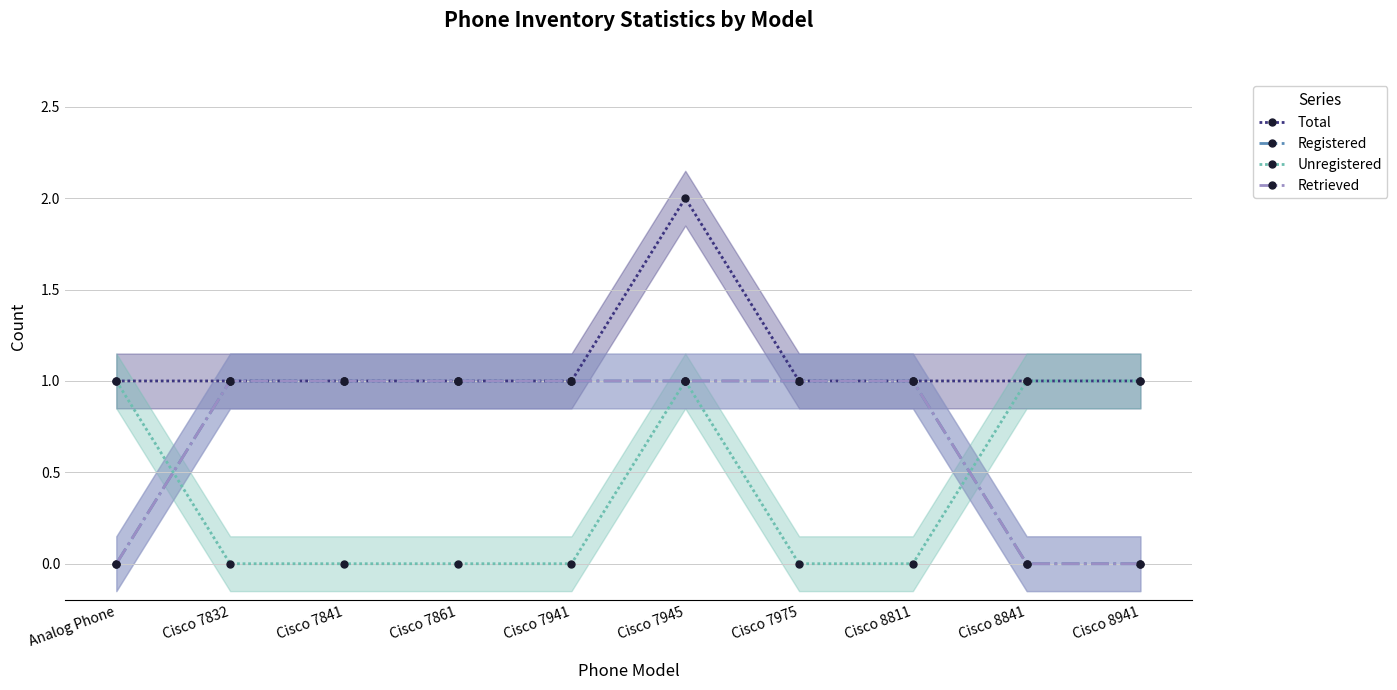

How many Total values are between 1 and 2?

10